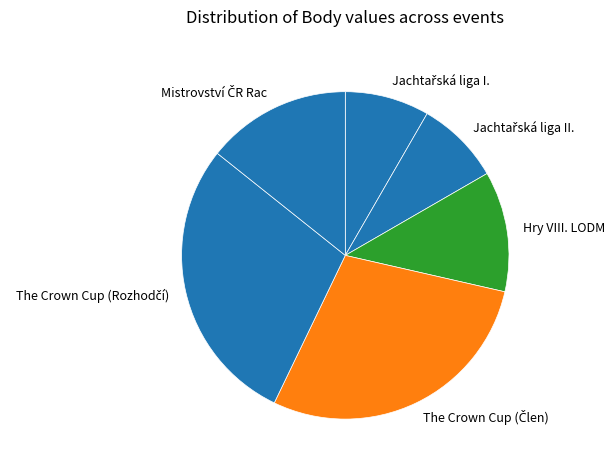

Is there any slice that represents more than half of the pie?

No